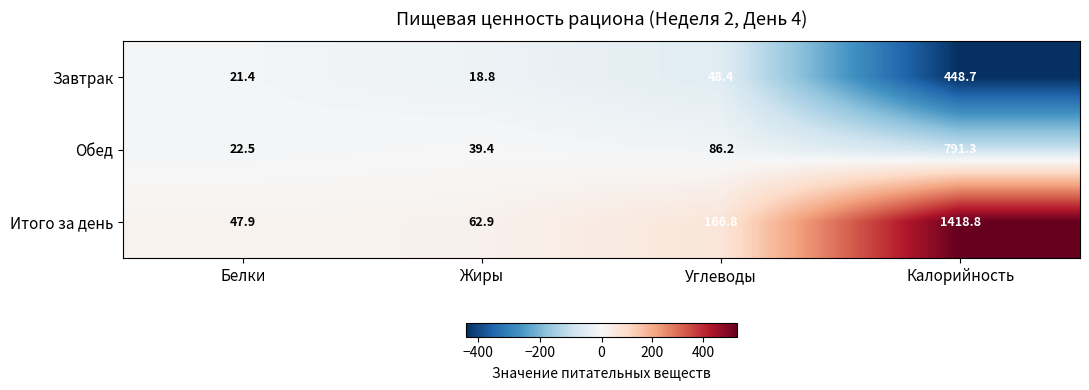

What is the minimum value shown in the chart?

18.8